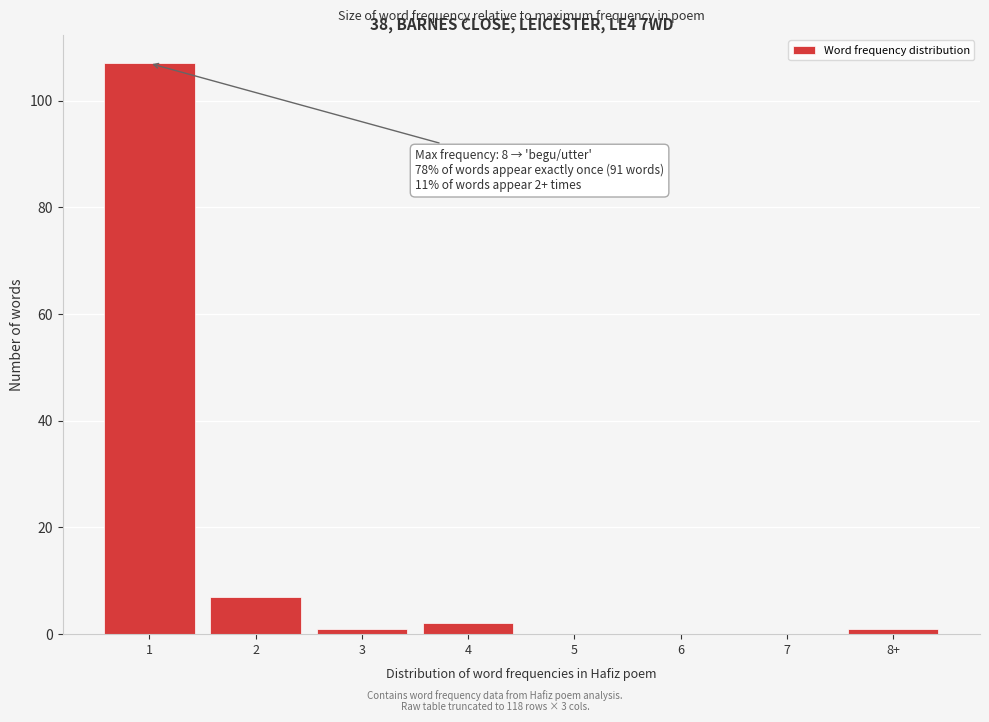

Reading right to left, what are all the values shown in this chart?

8+=1	7=0	6=0	5=0	4=2	3=1	2=7	1=107